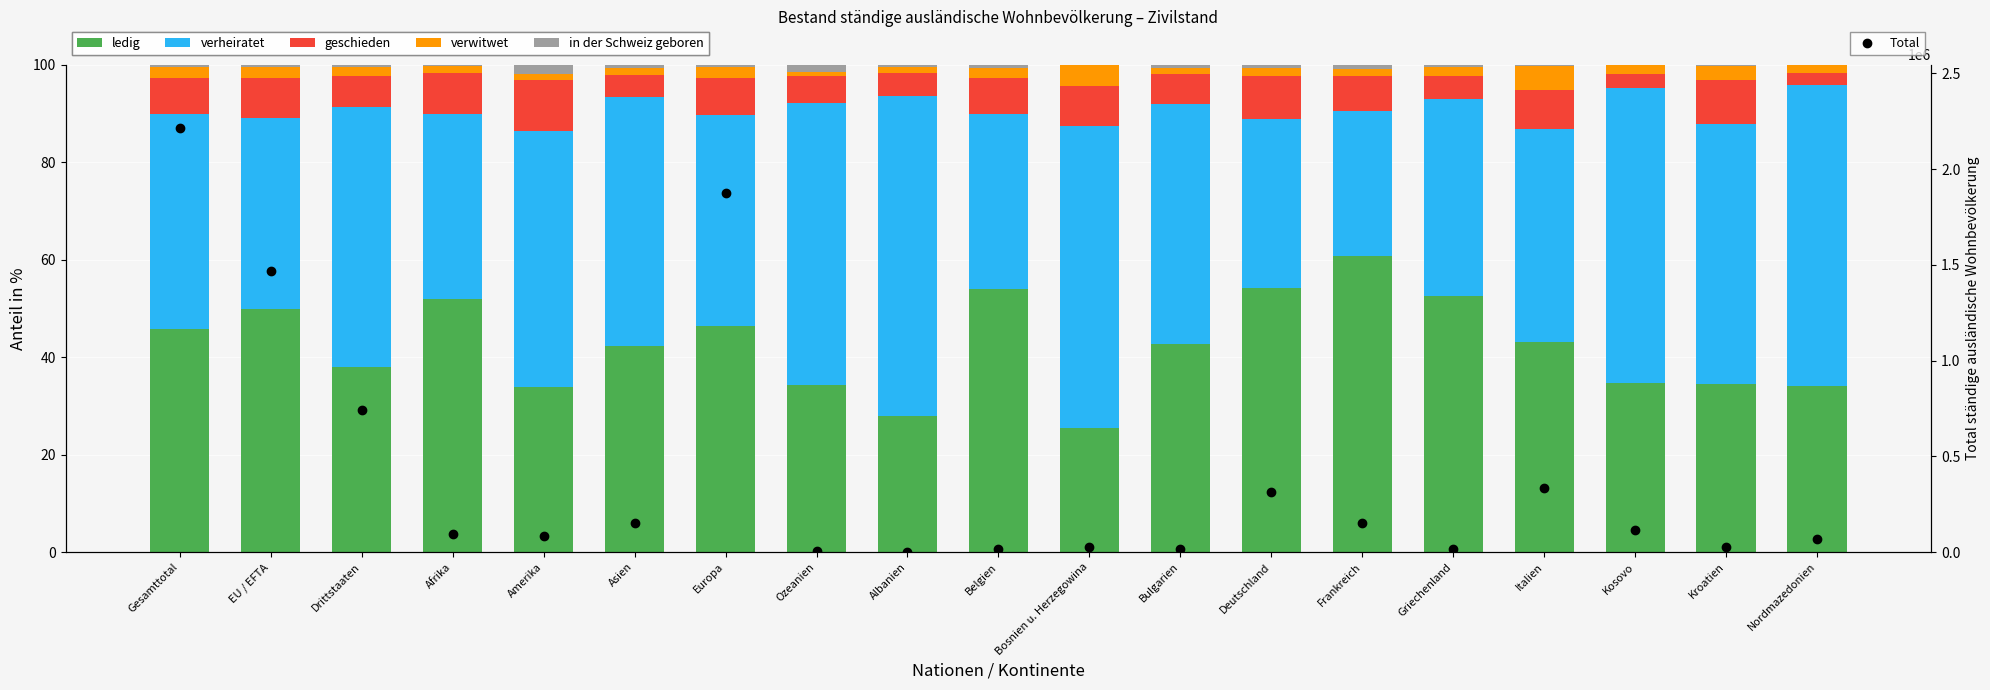

What is the sum of all verwitwet values?

37.9